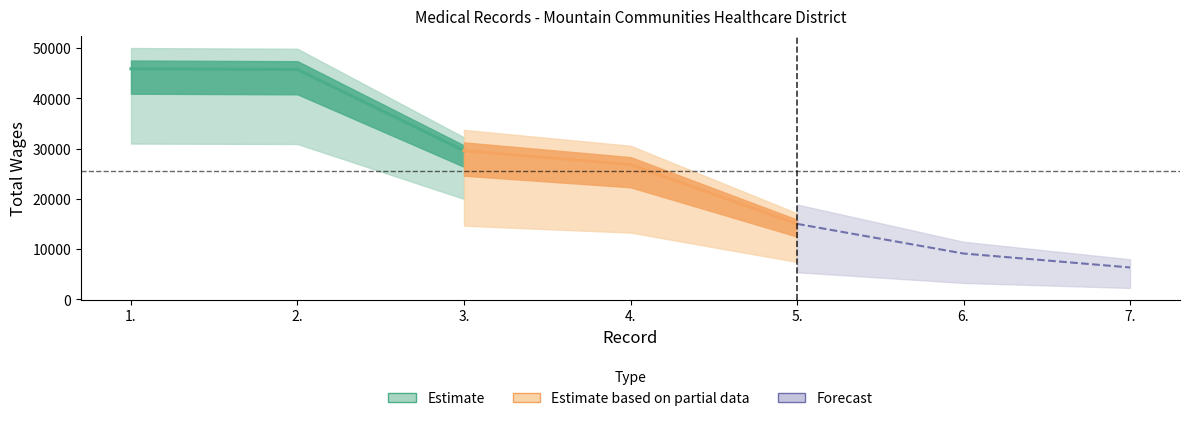

Where does the data first go above 26795?

1.